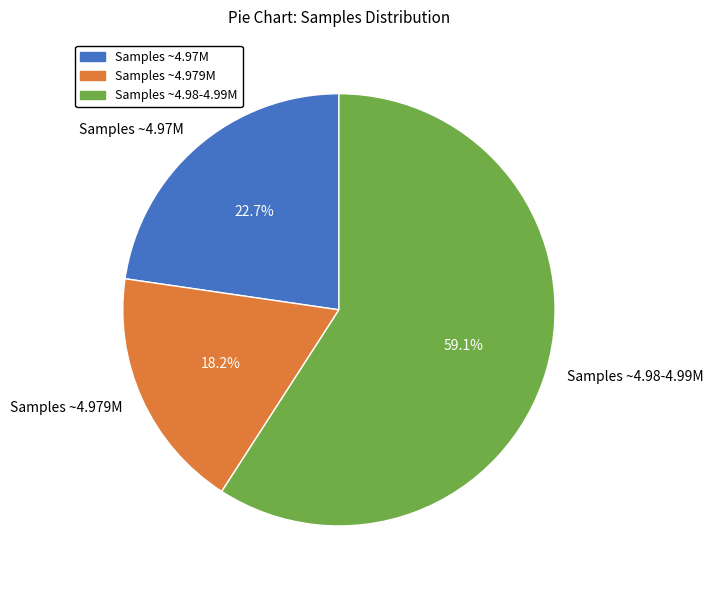

Rank the categories by value from highest to lowest.

Samples ~4.98-4.99M, Samples ~4.97M, Samples ~4.979M